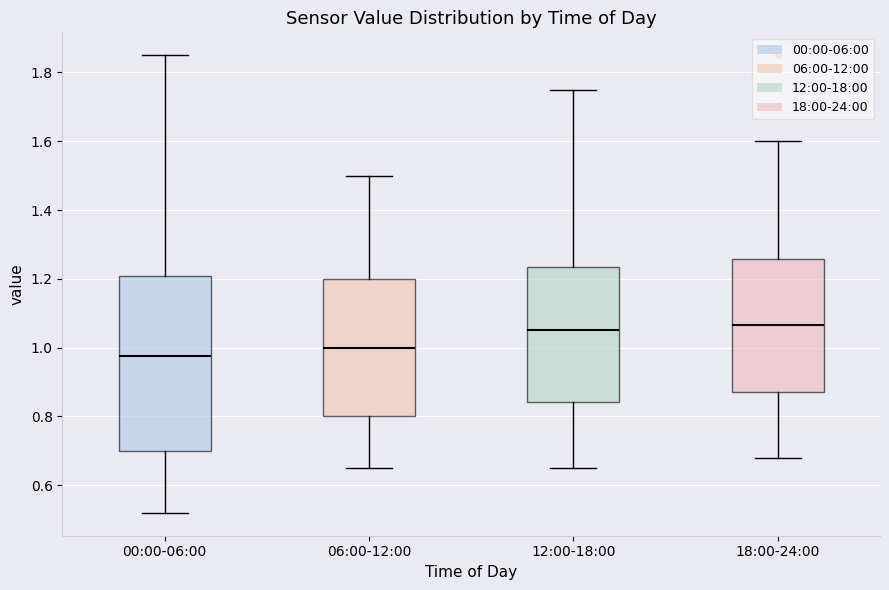

Reading left to right, read every box against the y-axis: the position of its median line, the range the box covers, and the ends of its whiskers. The values are not printed on the chart, so give them approximately, as read against the axis.

00:00-06:00: median 0.98, box 0.70 to 1.20, whiskers 0.52 to 1.86
06:00-12:00: median 1.00, box 0.80 to 1.20, whiskers 0.66 to 1.50
12:00-18:00: median 1.06, box 0.84 to 1.24, whiskers 0.66 to 1.76
18:00-24:00: median 1.06, box 0.88 to 1.26, whiskers 0.68 to 1.60